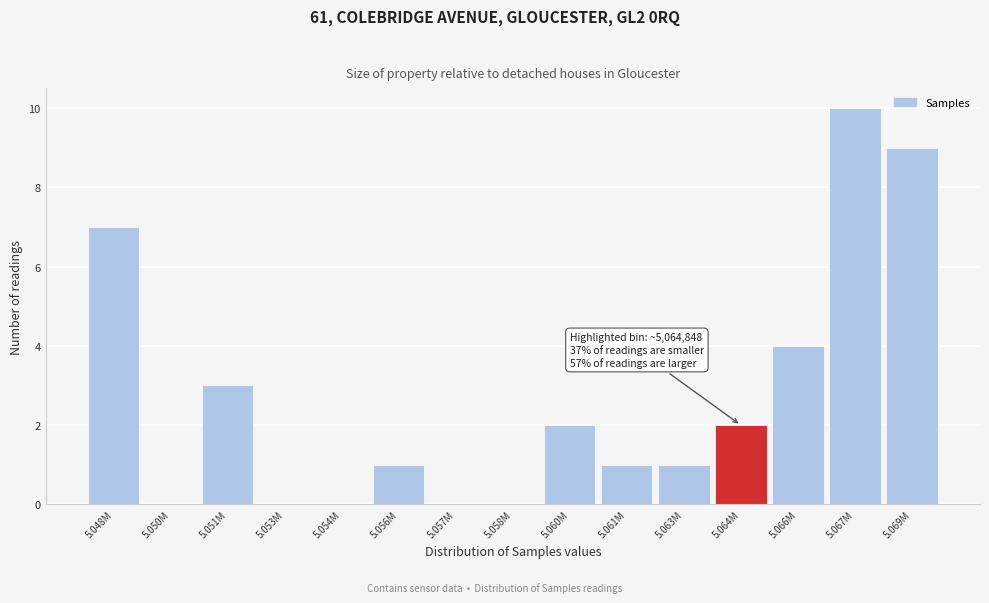

Reading left to right, what are all the values shown in this chart?

5.048M=7	5.050M=0	5.051M=3	5.053M=0	5.054M=0	5.056M=1	5.057M=0	5.058M=0	5.060M=2	5.061M=1	5.063M=1	5.064M=2	5.066M=4	5.067M=10	5.069M=9